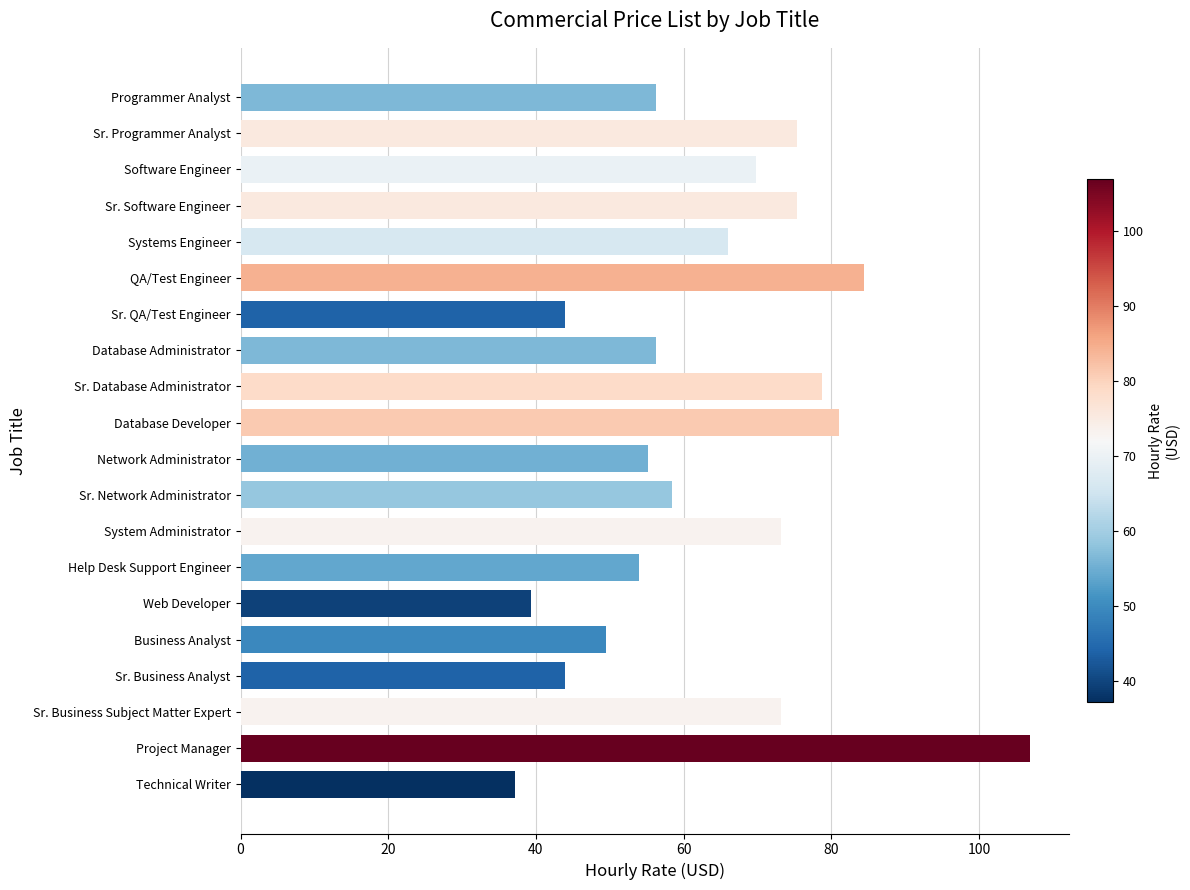

At which category does the chart reach its peak across all series?

Project Manager